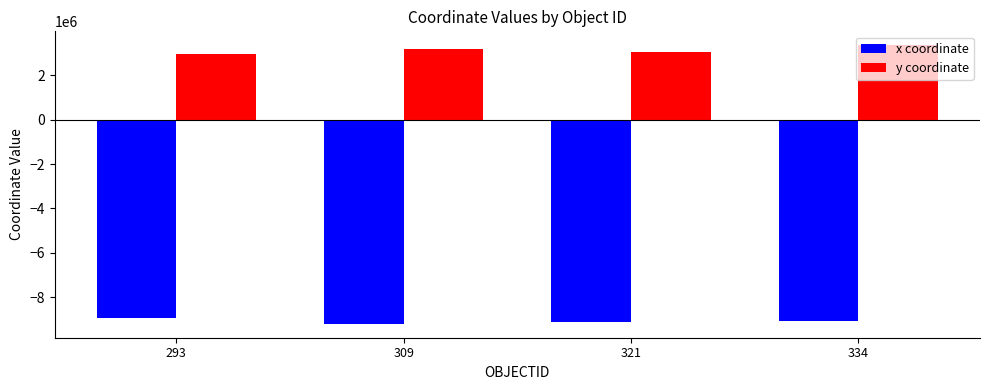

What is the minimum value shown in the chart?

-9193310.2